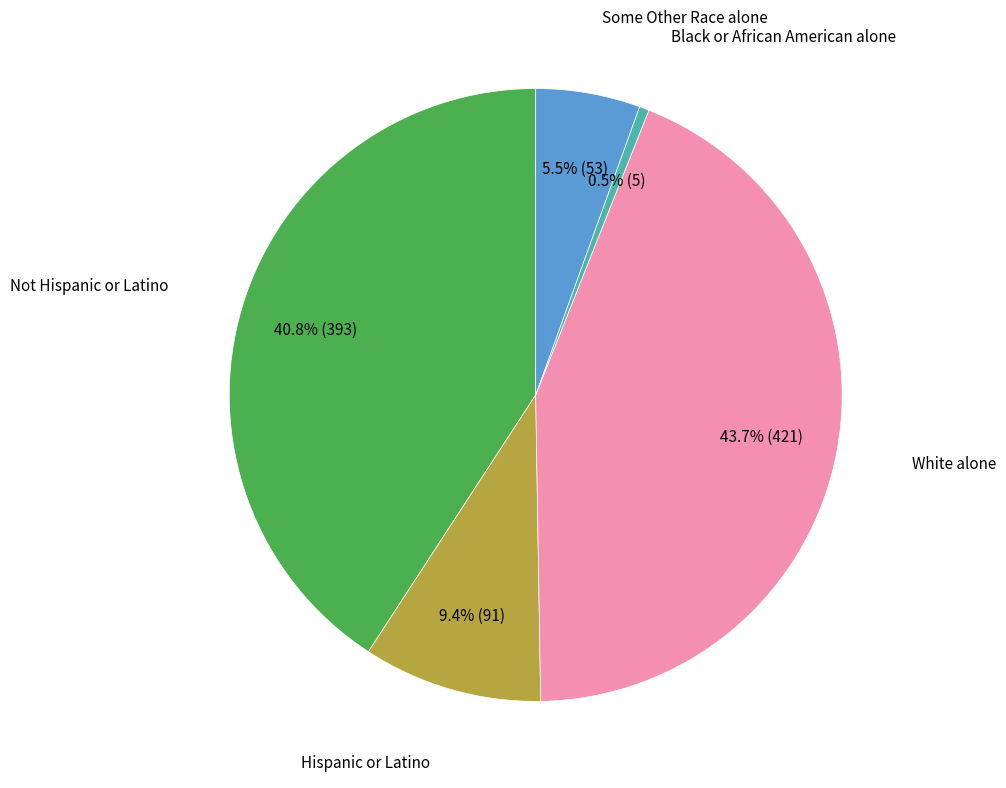

Is there any slice that represents more than half of the pie?

No